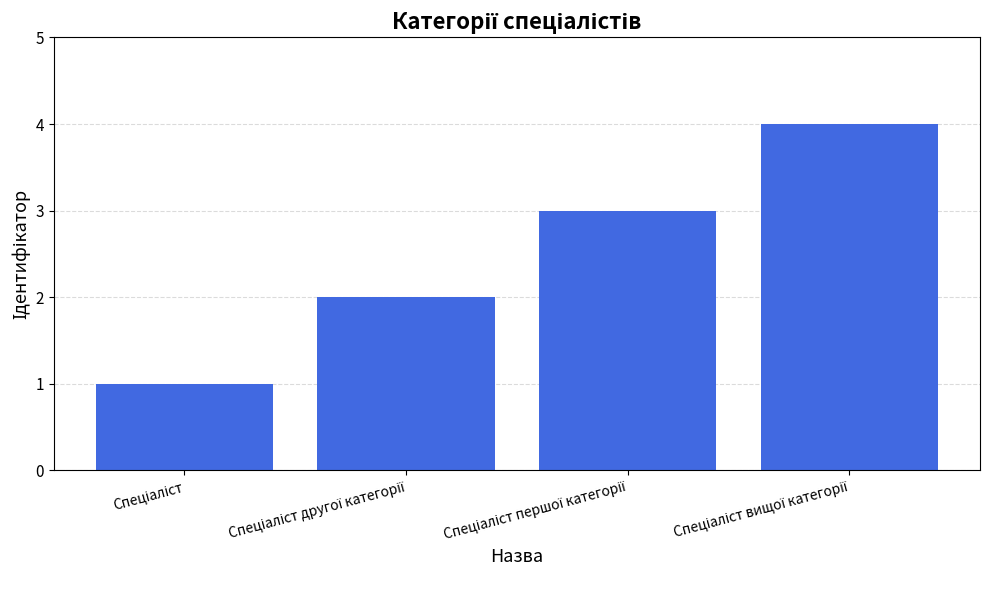

What is the greatest value displayed?

4